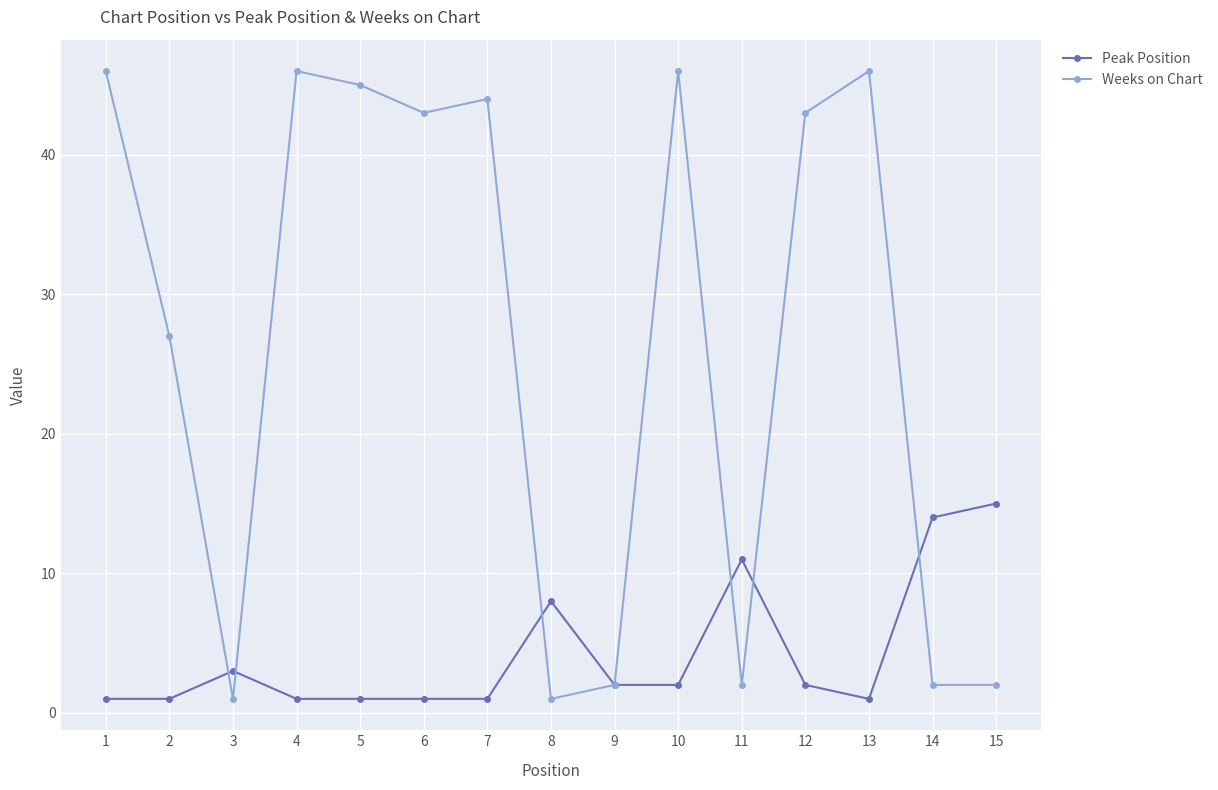

Which series has the largest range (max minus min)?

Weeks on Chart